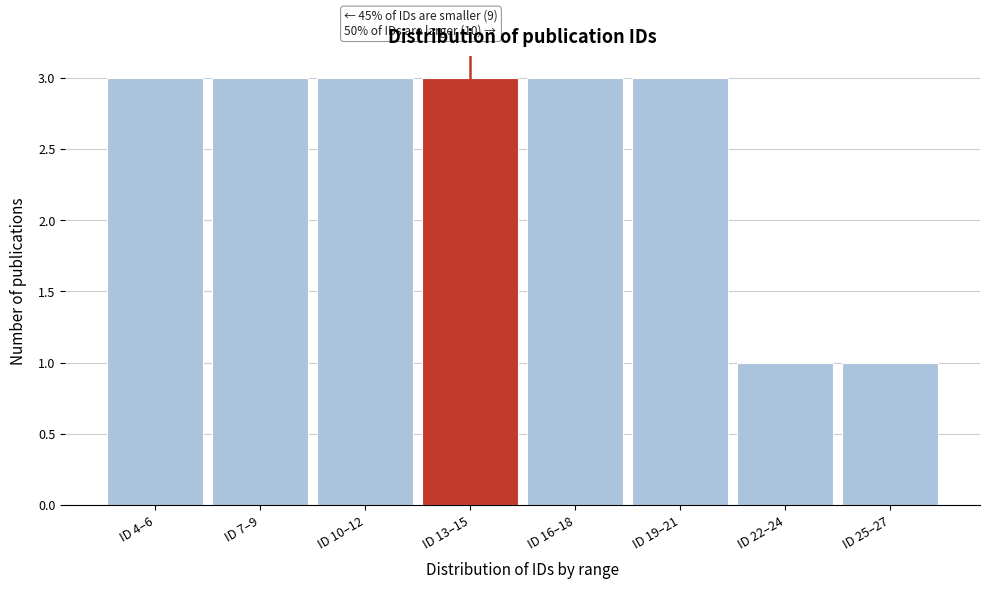

Reading left to right, list all the values displayed in this chart.

3	3	3	3	3	3	1	1